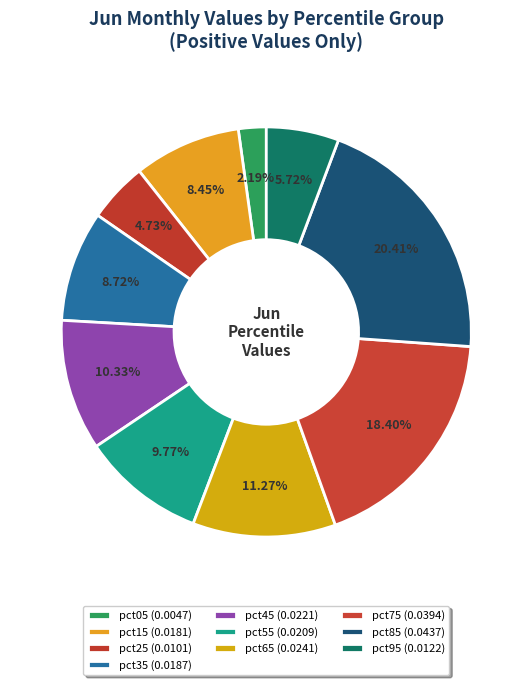

To the nearest percent, what is the combined percentage of pct05 and pct35?

11%